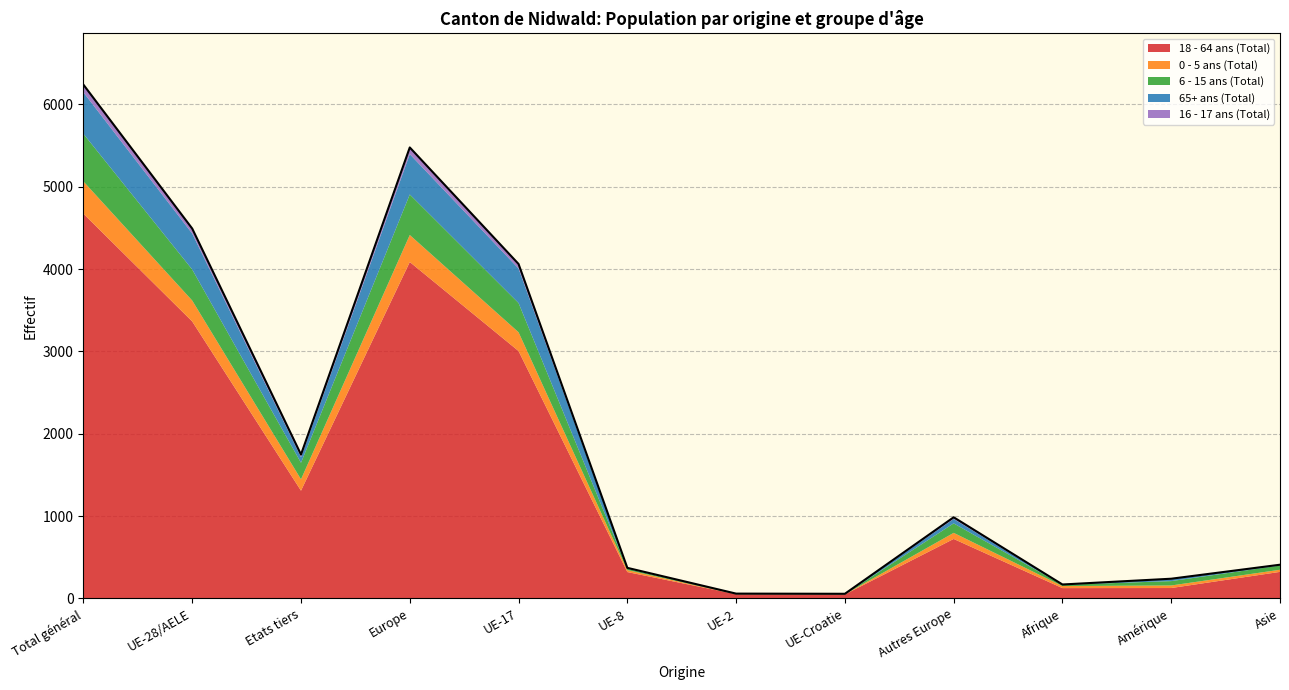

What is the label of the 12th point from the right?

Total général